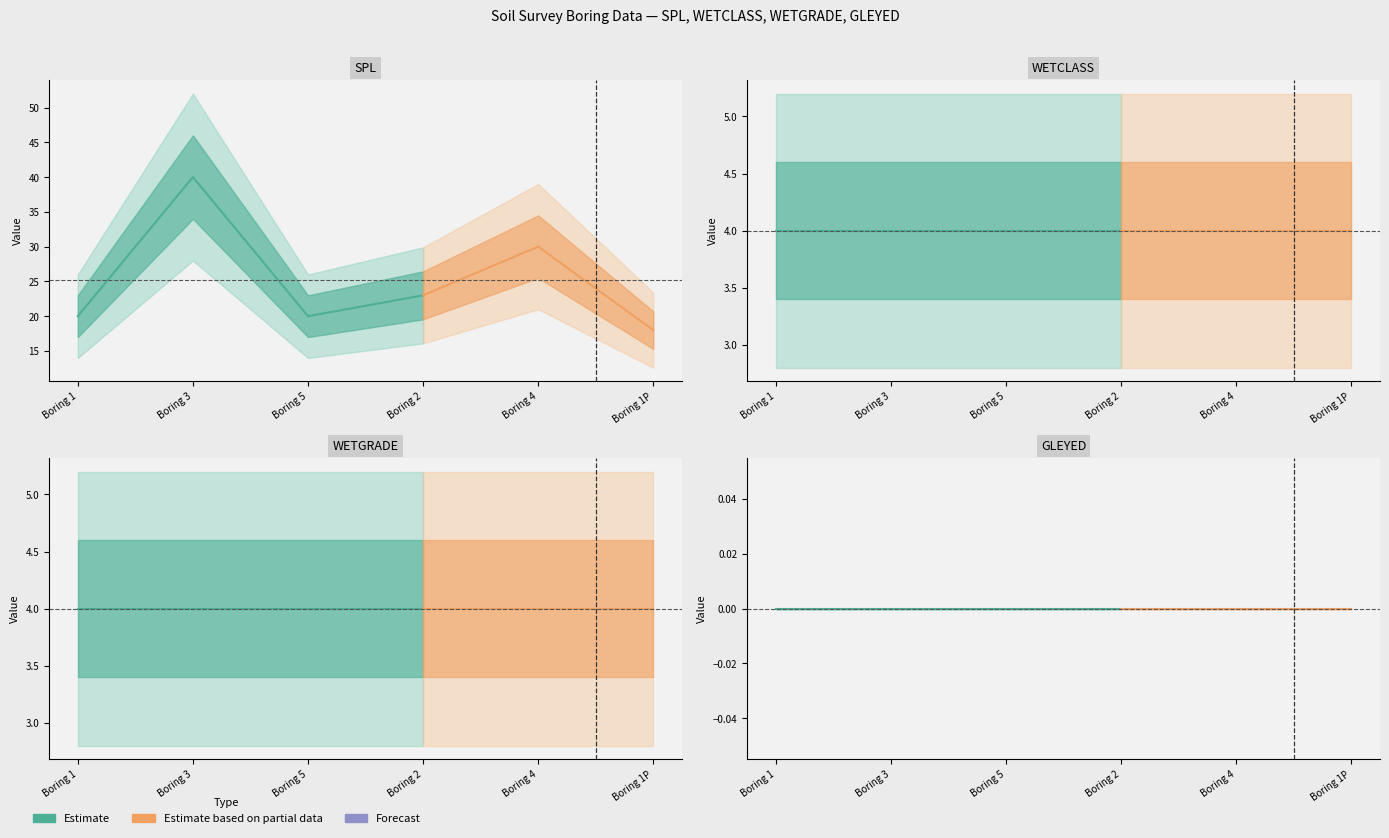

True or false: WETCLASS and SPL intersect in this chart.

False